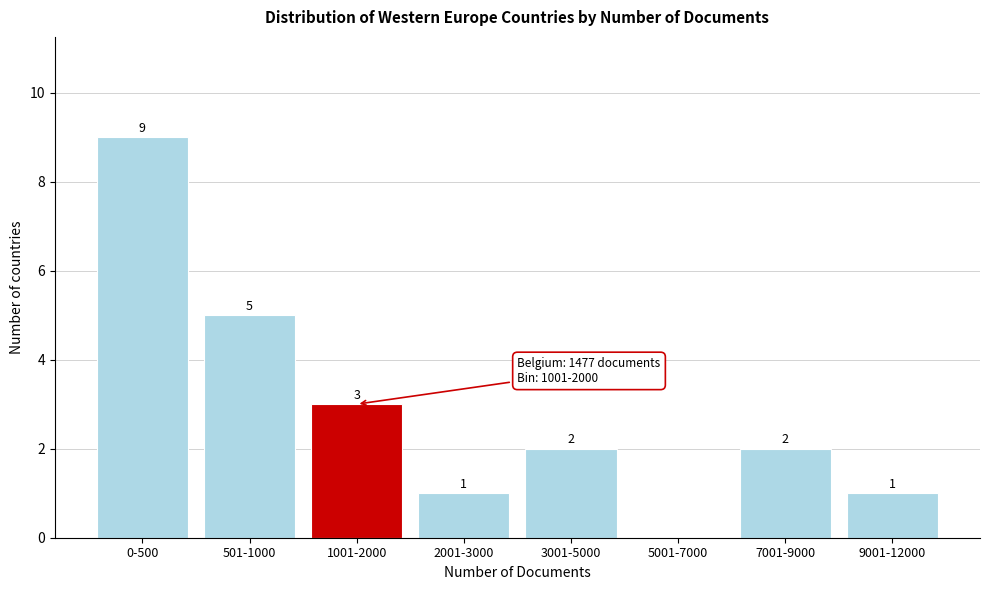

Reading right to left, list all the values displayed in this chart.

9001-12000=1	7001-9000=2	5001-7000=0	3001-5000=2	2001-3000=1	1001-2000=3	501-1000=5	0-500=9